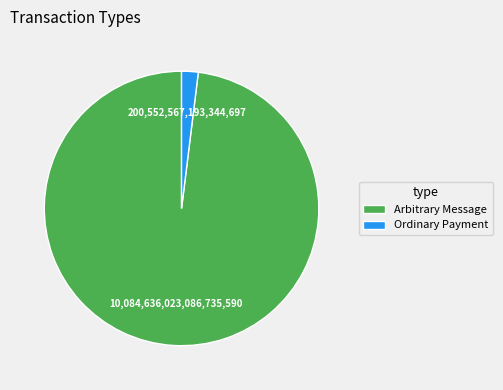

Is it true that Arbitrary Message is 91% of the pie?

False